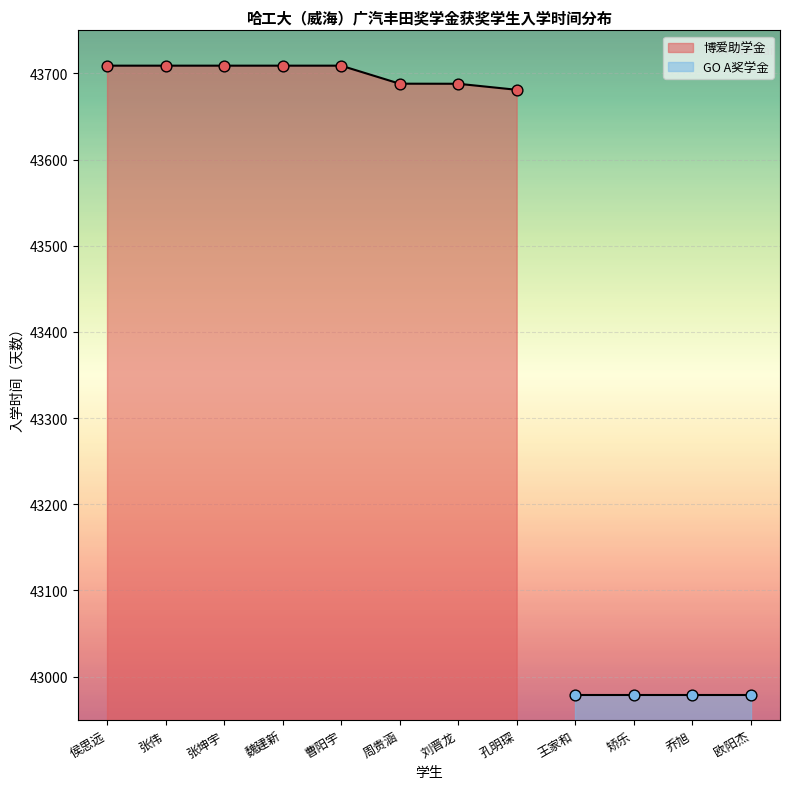

Between 曹阳宇 and 周贵涵, which is larger?

曹阳宇